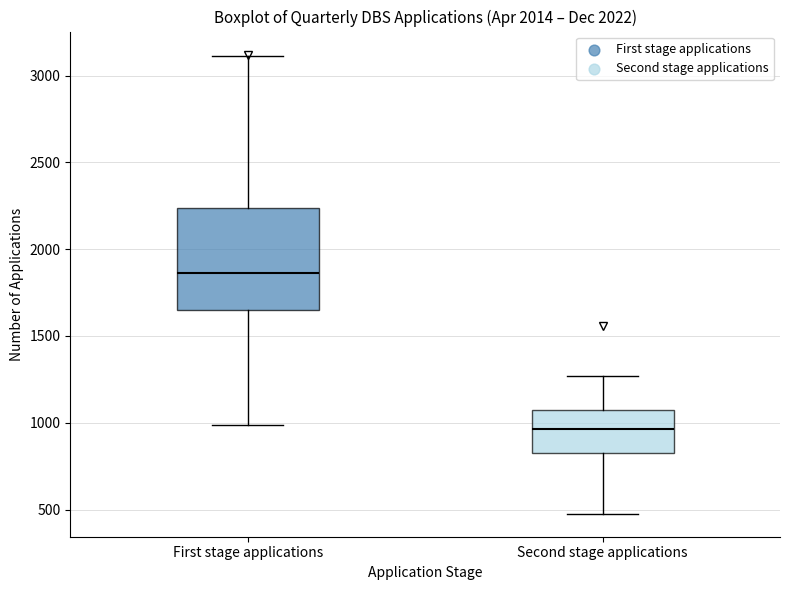

Reading left to right, transcribe this box plot: for each box, give where its median line is, the range the box spans, and where its two whiskers end, as read against the y-axis. The values are not printed on the chart, so give them approximately, as read against the axis.

First stage applications: median 1850, box 1650 to 2250, whiskers 1000 to 3100
Second stage applications: median 950, box 850 to 1100, whiskers 500 to 1250